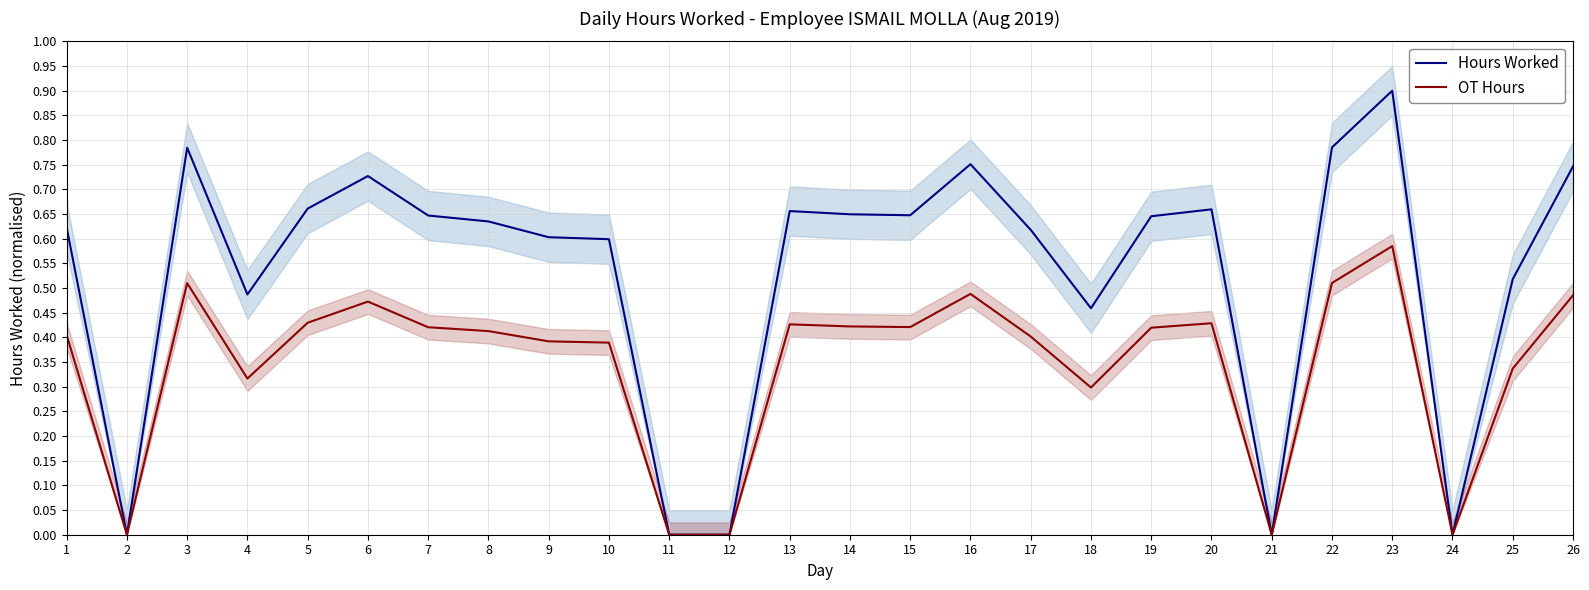

Which series has the largest range (max minus min)?

Hours Worked